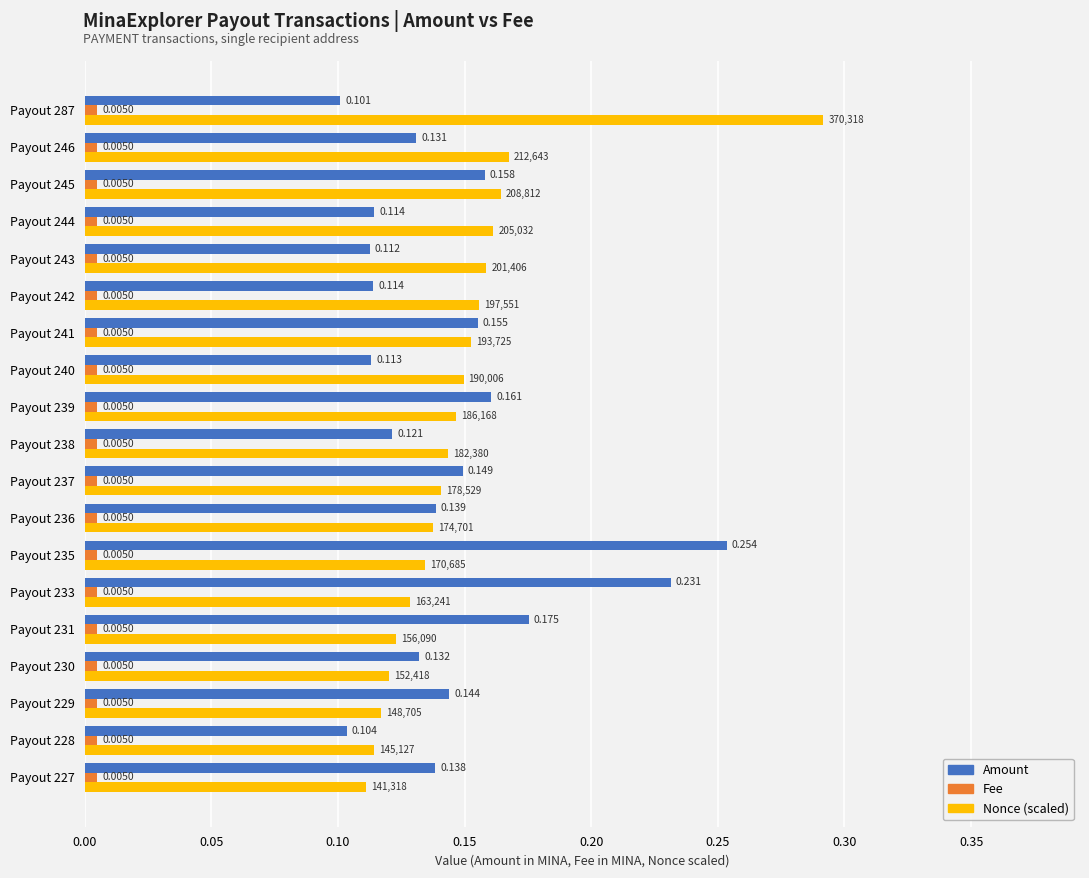

Rank the series at Payout 240 from highest to lowest value.

Nonce (scaled), Amount, Fee